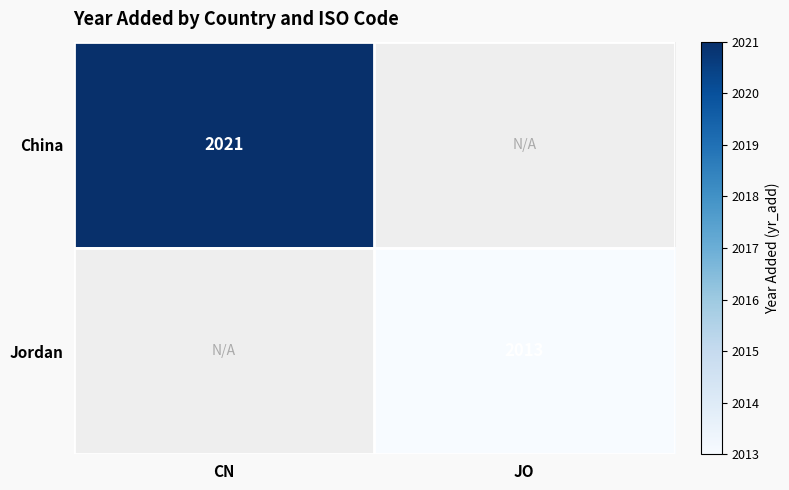

The value of China at CN is 893. True or false?

False